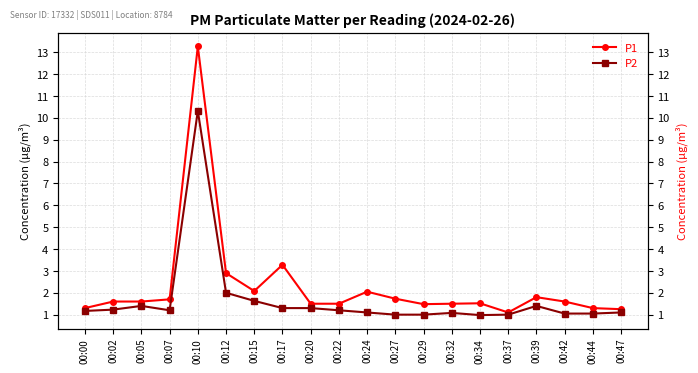

List the series in order of their peak value, lowest first.

P2, P1